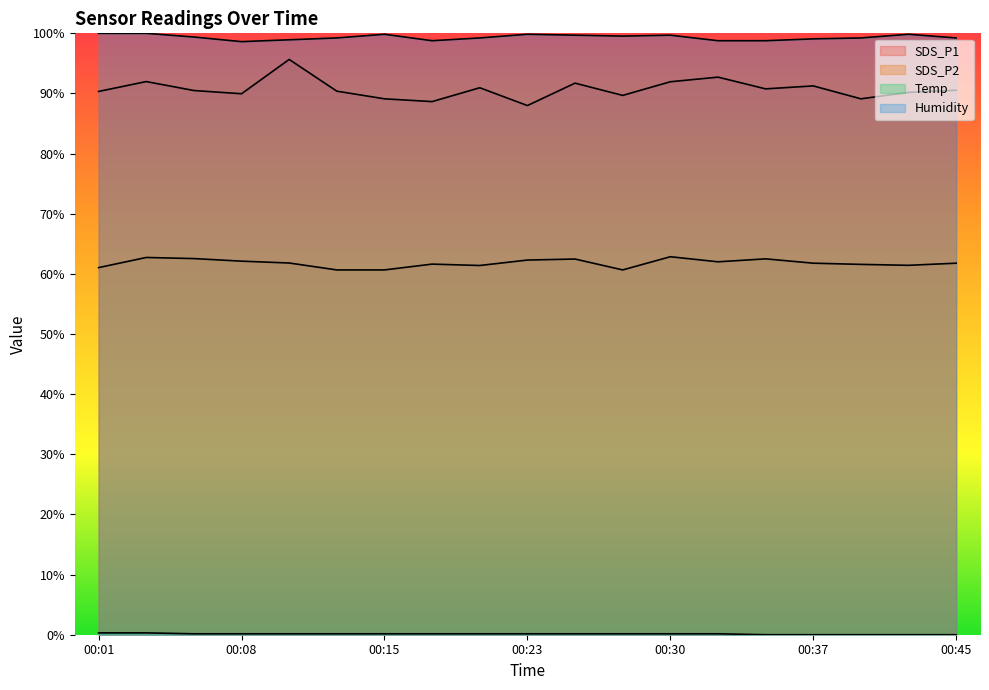

Does the chart display data point markers on the line(s)?

No